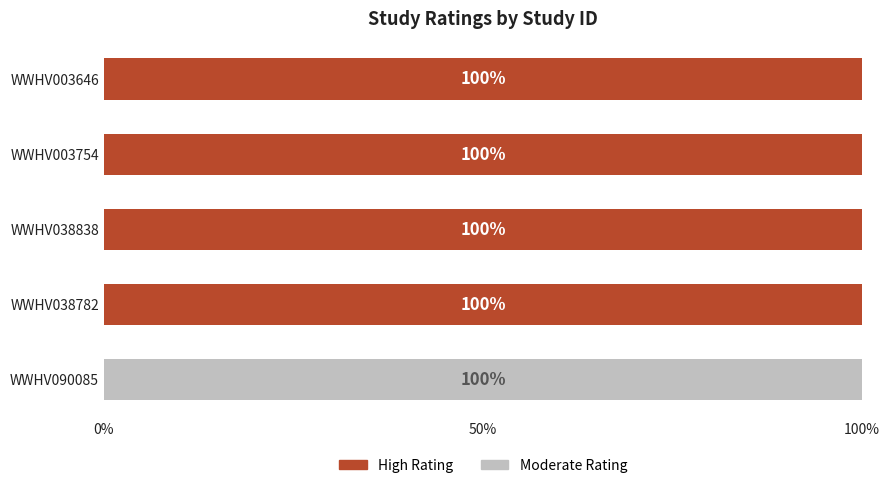

What is the total value across all series at WWHV038782?

100